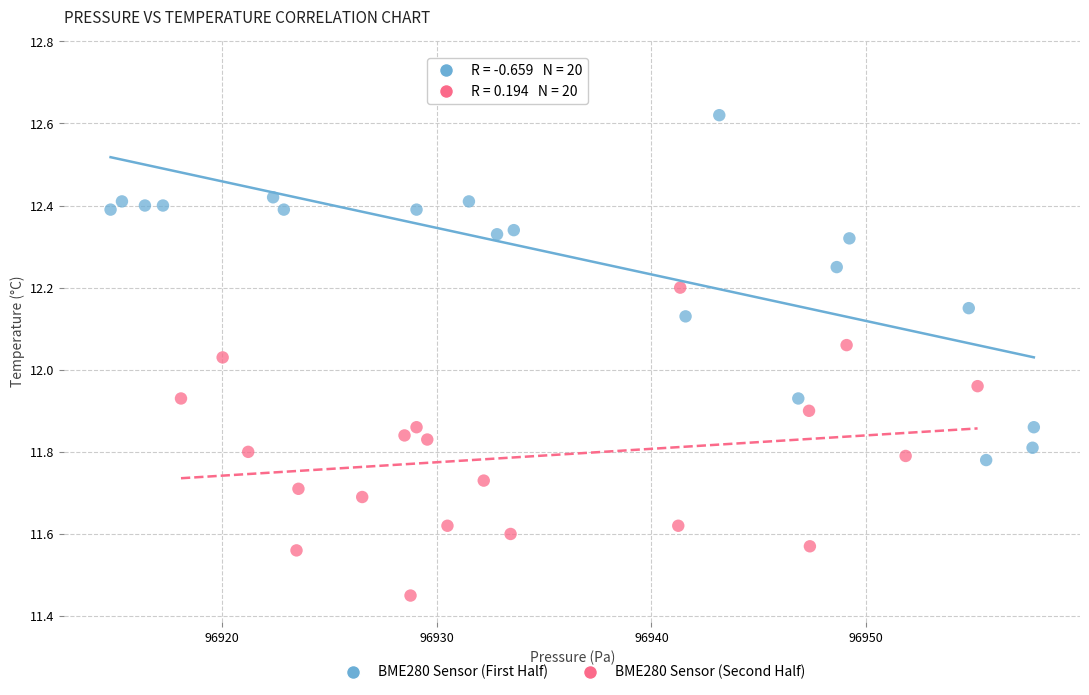

Which series contains the lowest Y value?

BME280 Sensor (Second Half)